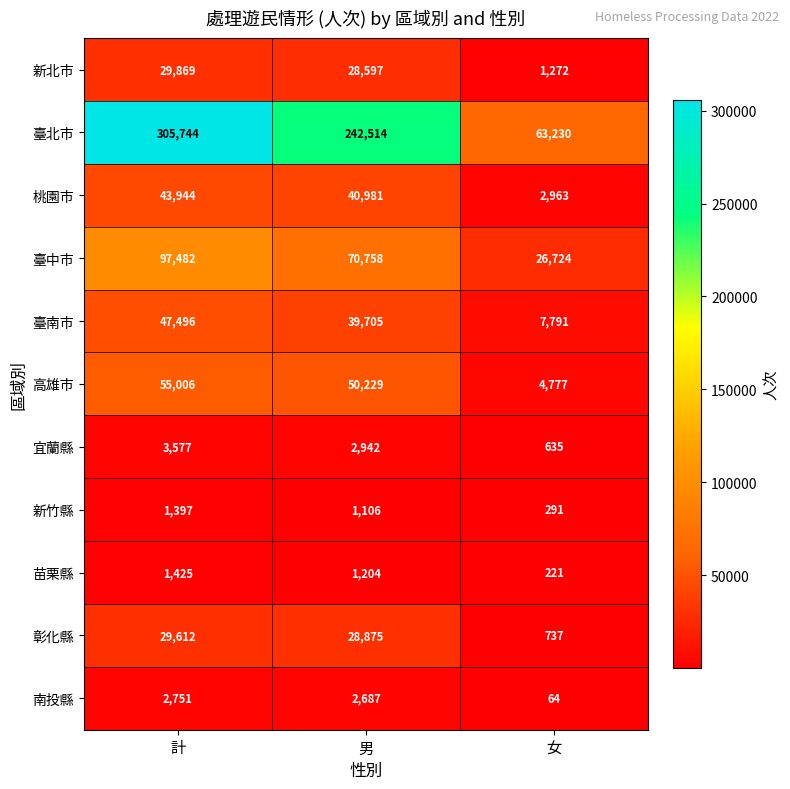

Count the number of data series in this chart.

11